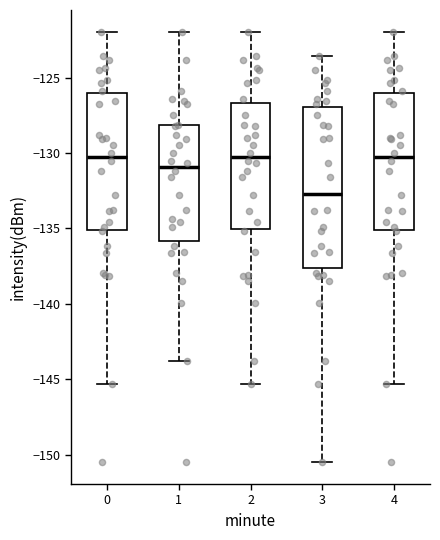

Reading left to right, read every box against the y-axis: the position of its median line, the range the box covers, and the ends of its whiskers. The values are not printed on the chart, so give them approximately, as read against the axis.

0: median -130.5, box -135.0 to -126.0, whiskers -145.5 to -122.0
1: median -131.0, box -136.0 to -128.0, whiskers -144.0 to -122.0
2: median -130.5, box -135.0 to -126.5, whiskers -145.5 to -122.0
3: median -132.5, box -137.5 to -127.0, whiskers -150.5 to -123.5
4: median -130.5, box -135.0 to -126.0, whiskers -145.5 to -122.0